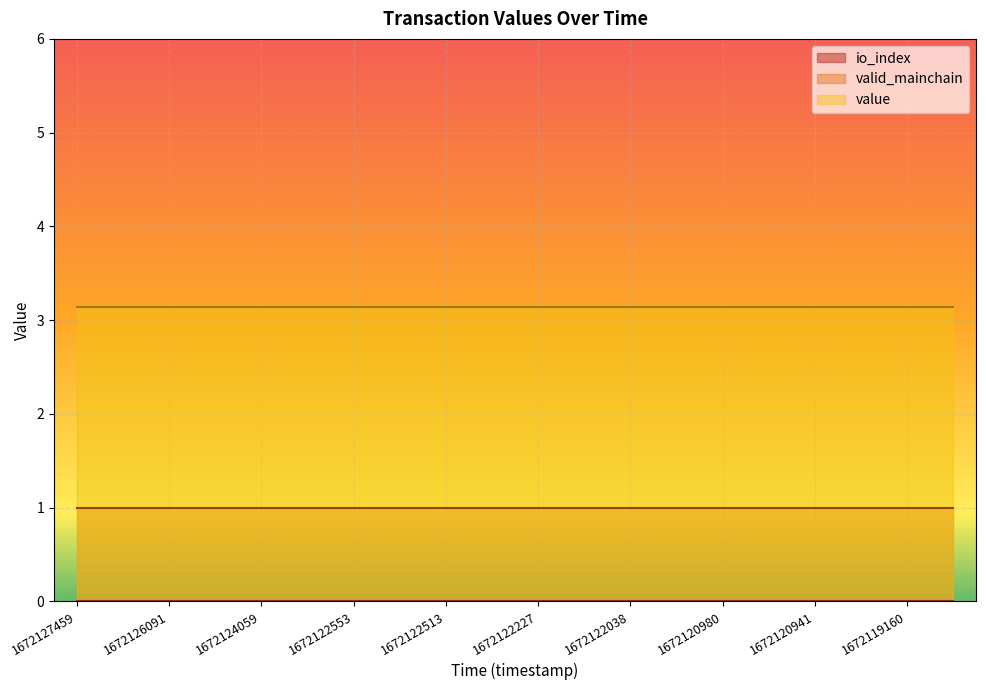

At which label does io_index reach its peak?

1672127459